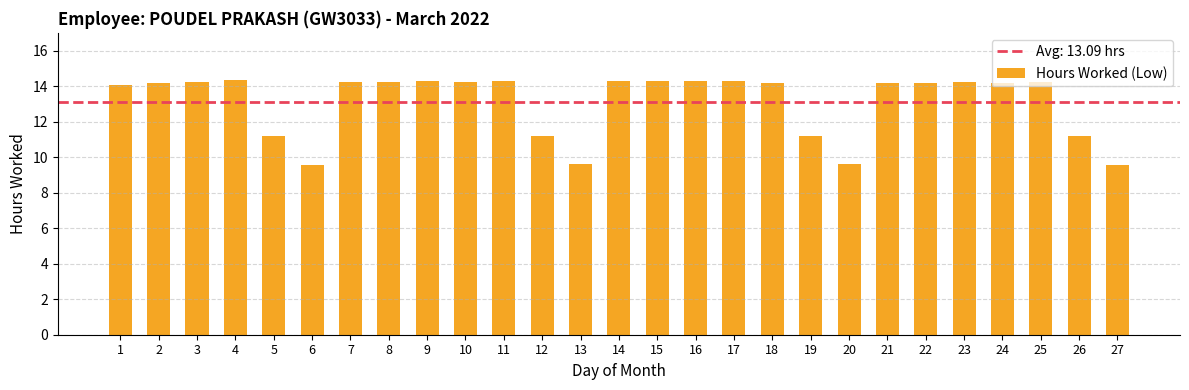

The chart shows a value of 14.2 at 18. True or false?

True